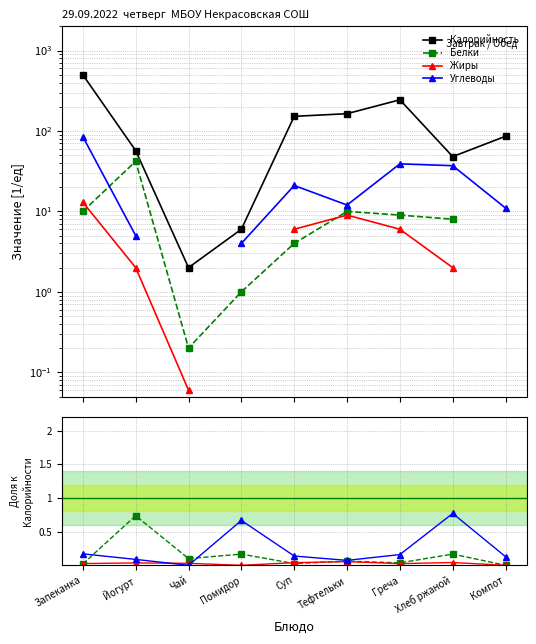

The Калорийность series shows 152.0 at Суп. True or false?

True